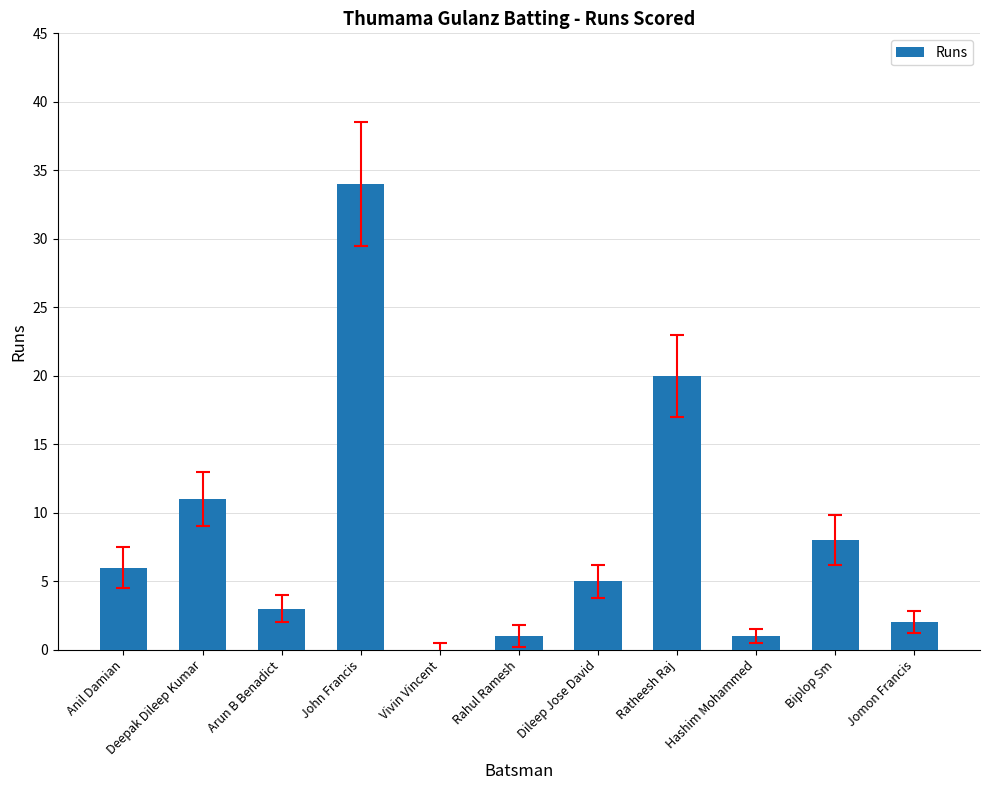

Where is the data nearest to the value 17?

Ratheesh Raj